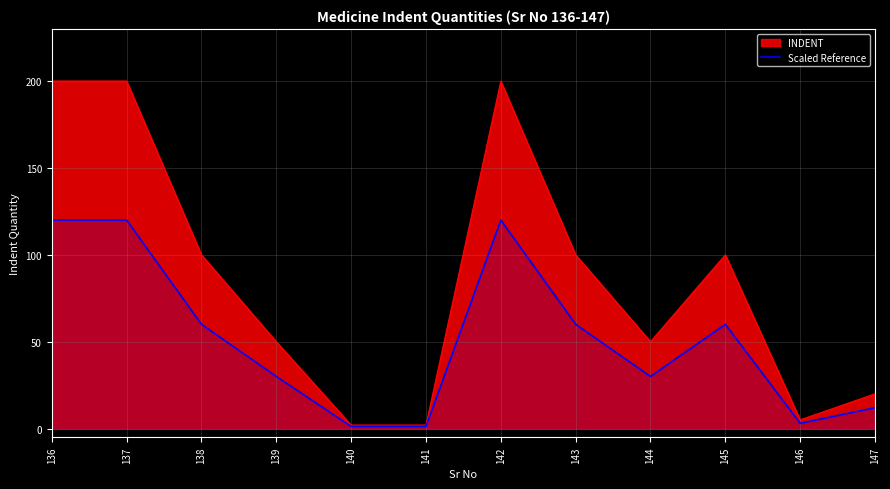

Rank the series by their average value, from highest to lowest.

INDENT, Scaled Reference